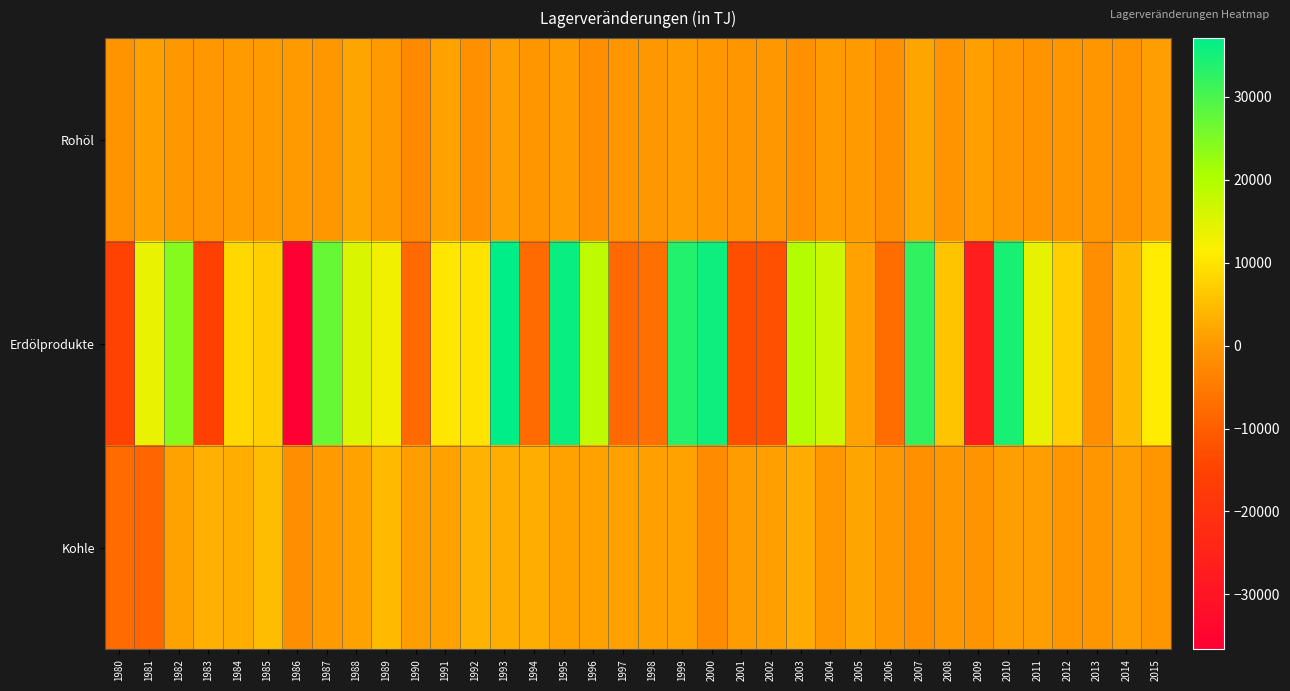

How many data points does each series have?

36